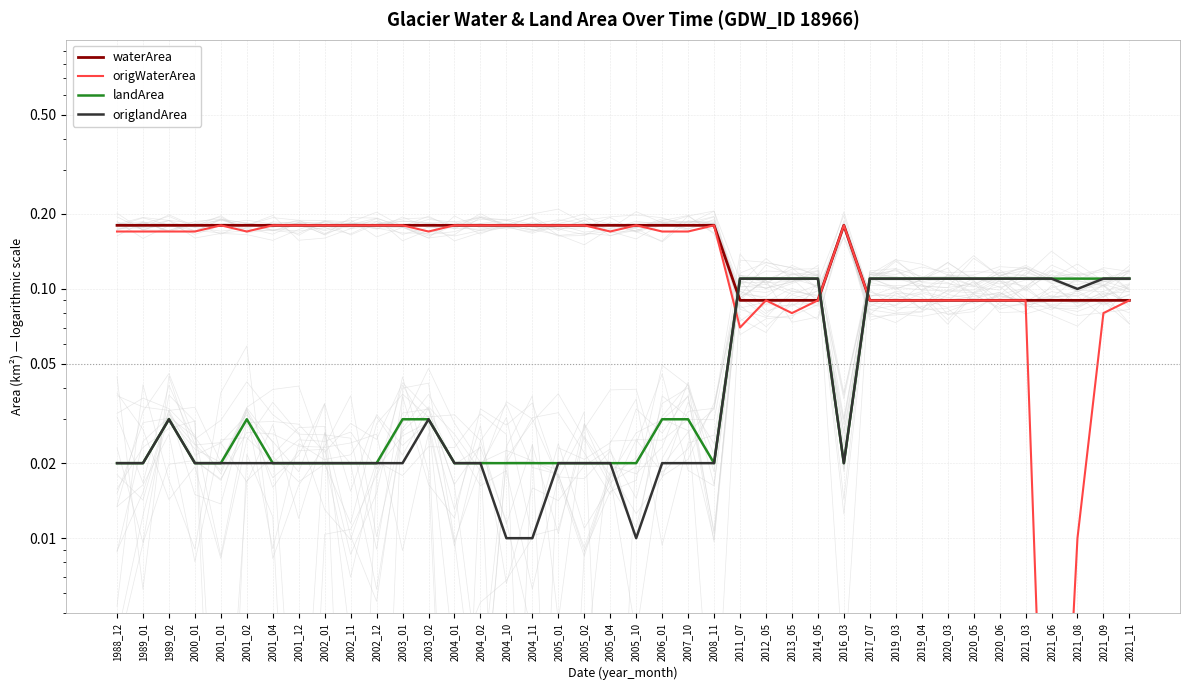

Which label corresponds to the largest value in the chart?

1988_12